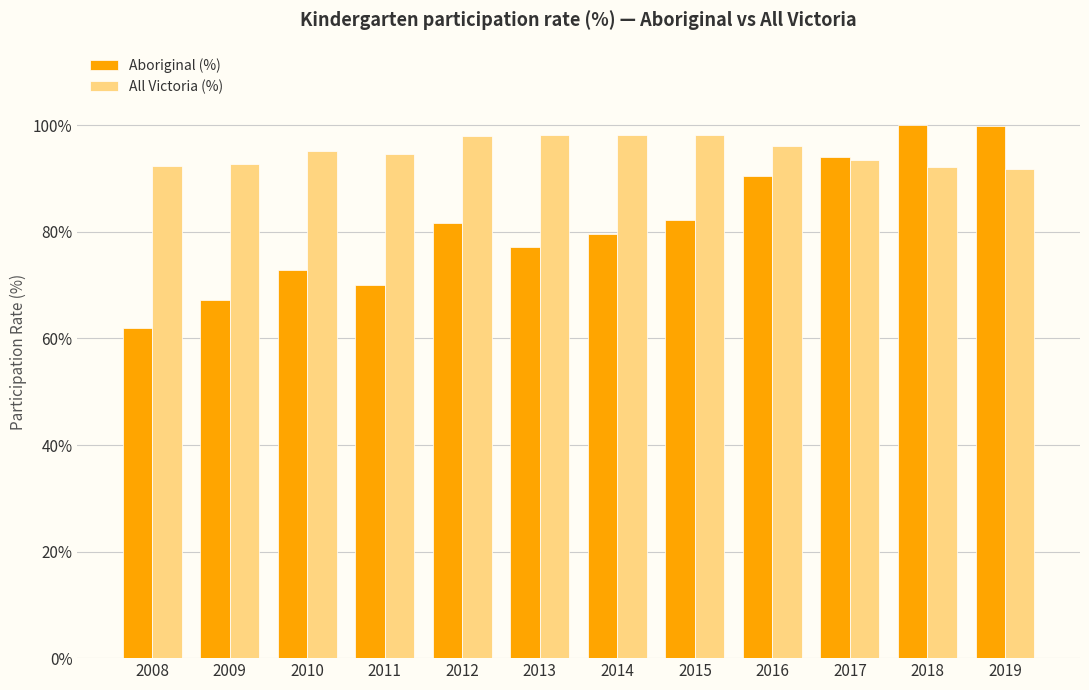

Rank the series at 2011 from highest to lowest value.

All Victoria (%), Aboriginal (%)